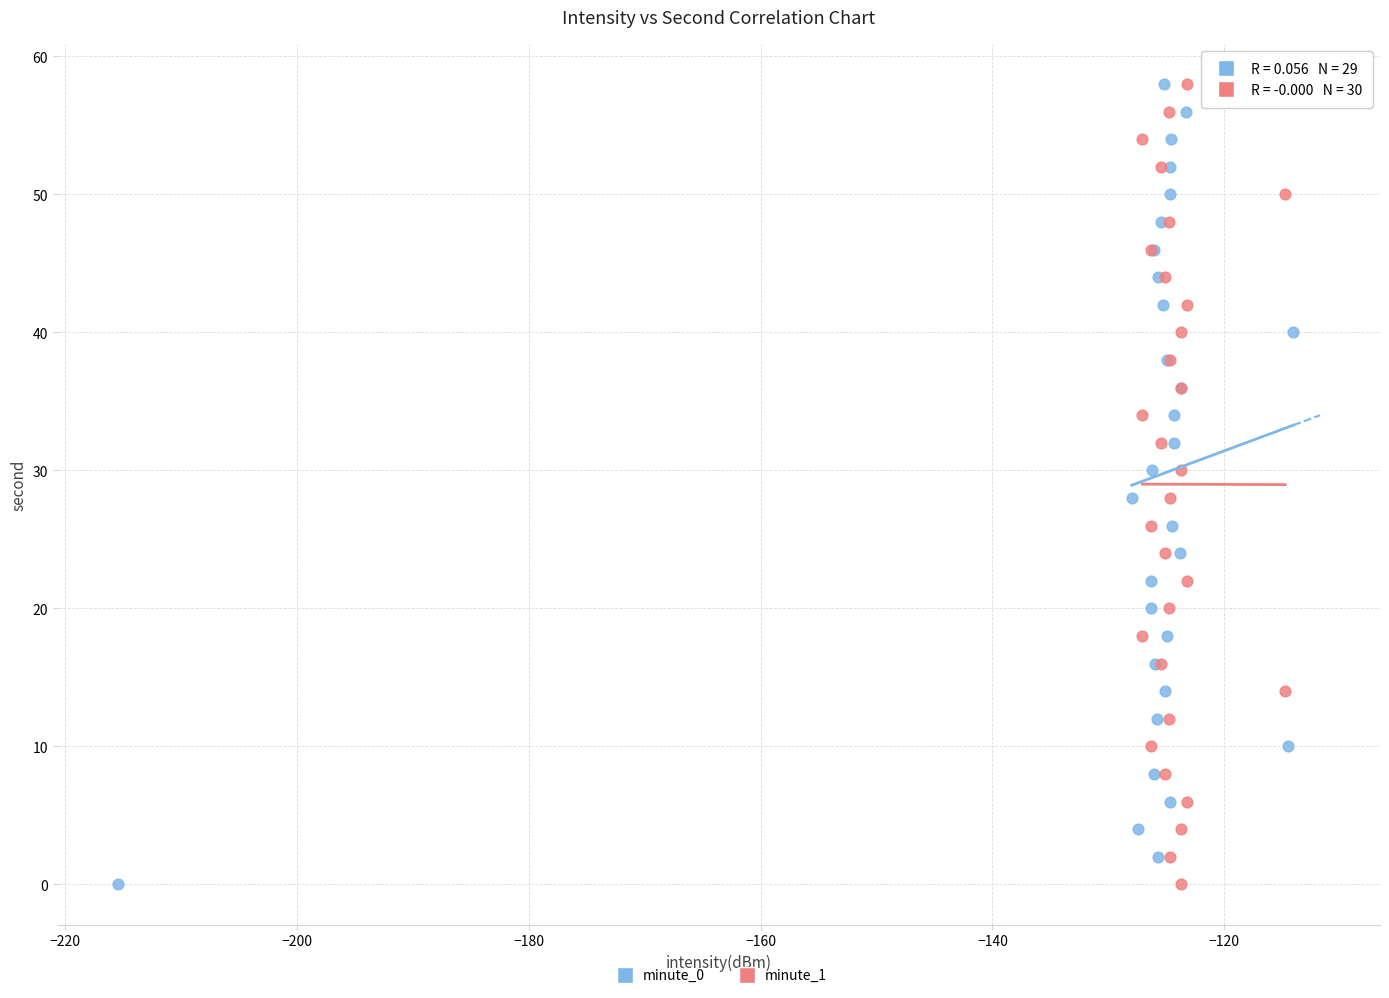

What are all the series names shown in the legend?

minute_0, minute_1